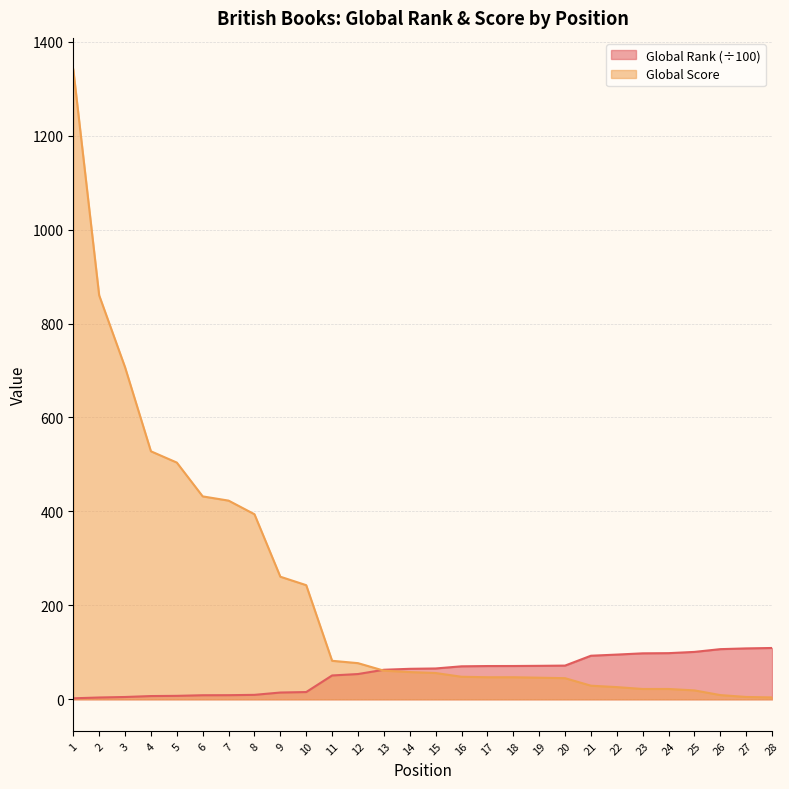

What is the value of the Global Rank point at the 6th from the left?

8.7